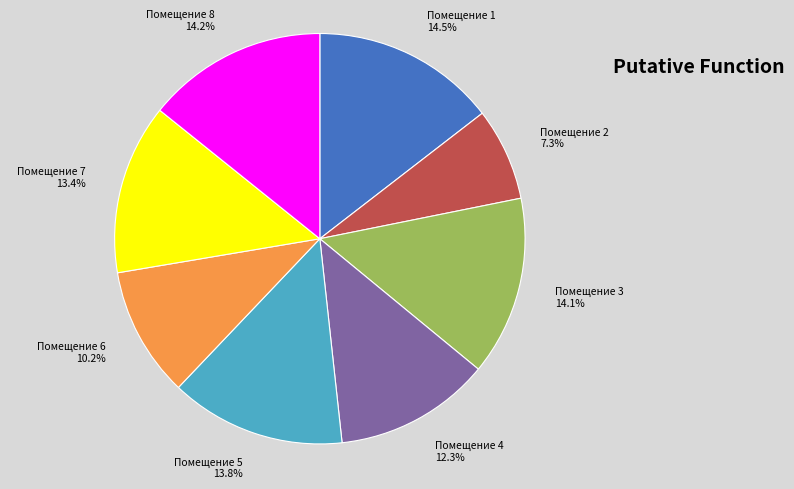

To the nearest percent, what is the average slice percentage?

12%